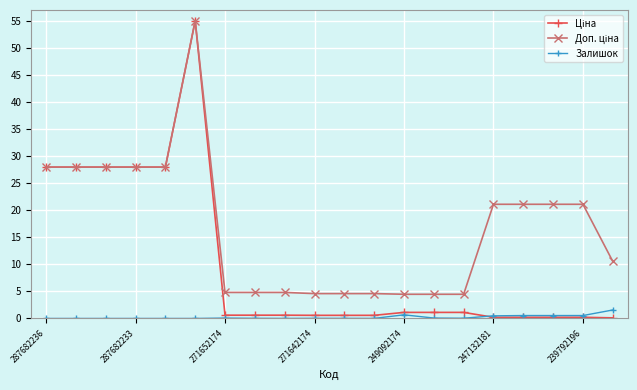

At how many categories does at least one series exceed 20?

10